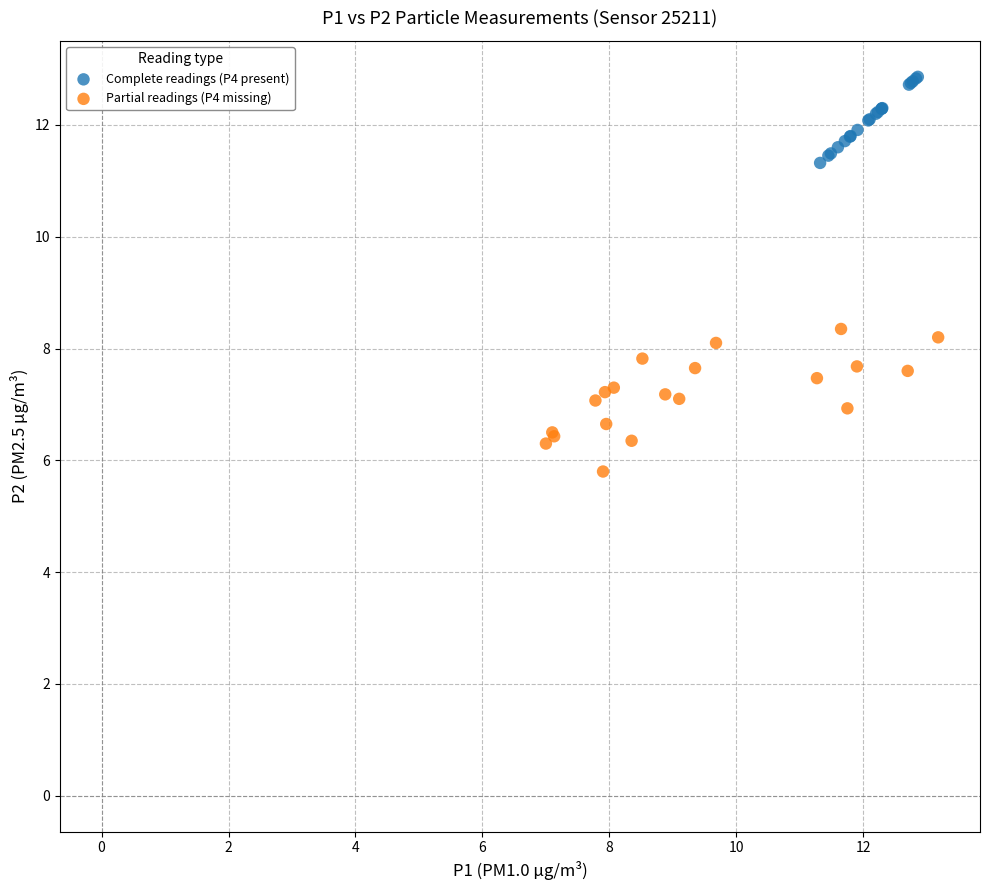

Which series contains the lowest Y value?

Partial readings (P4 missing)